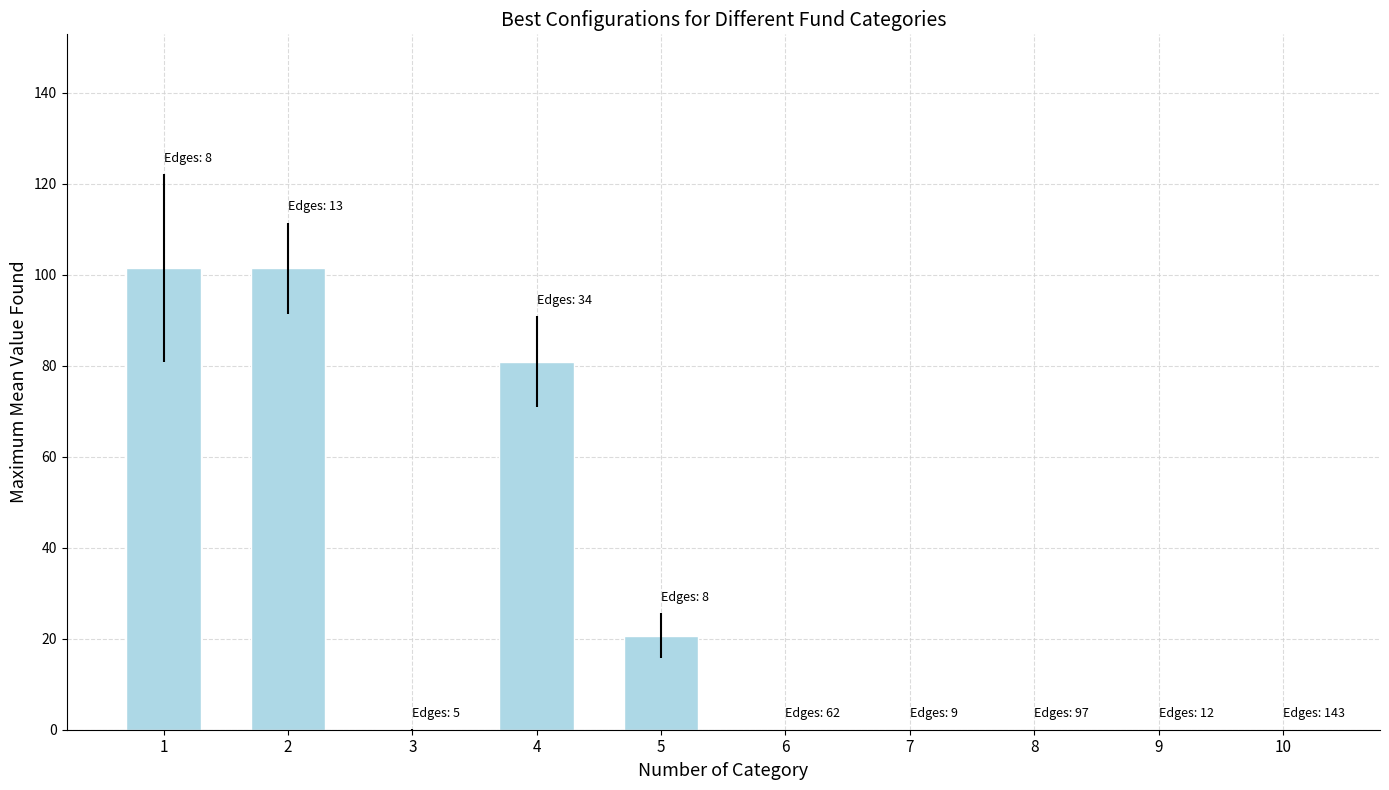

Count the number of data series in this chart.

1